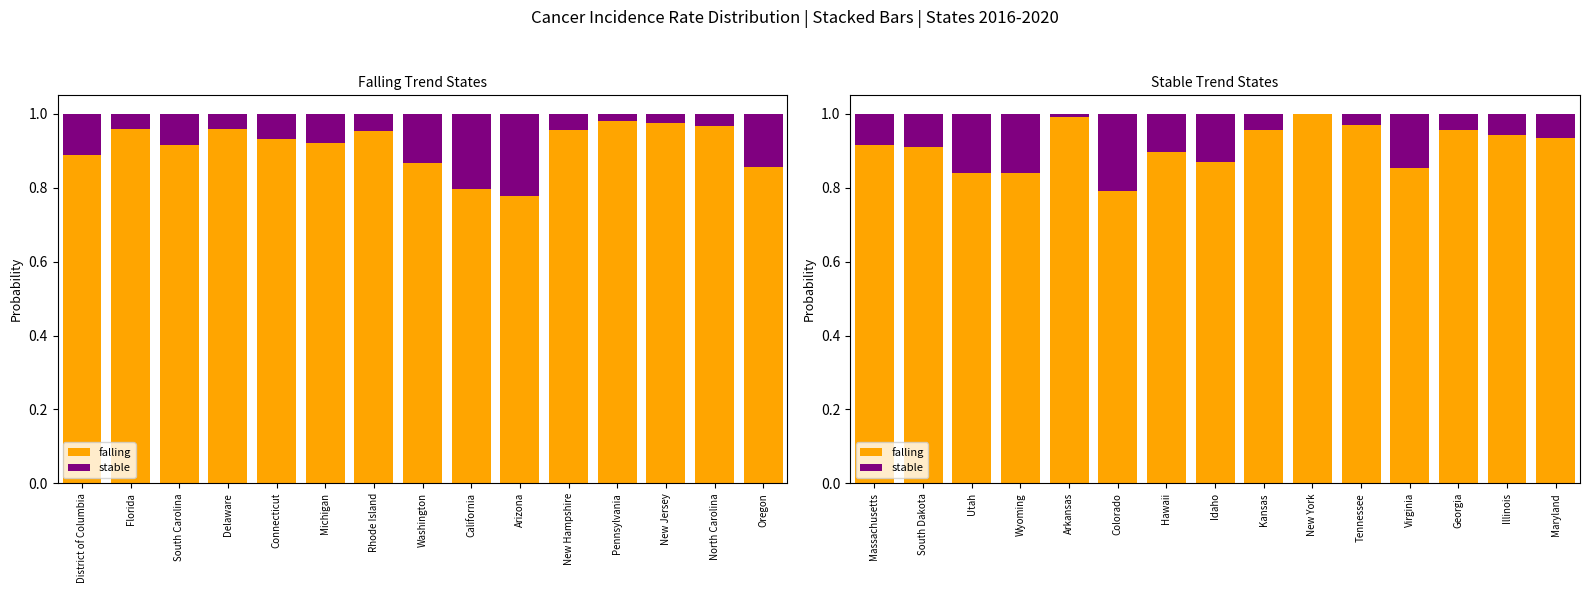

The value of falling at Georgia is 1.0. True or false?

True